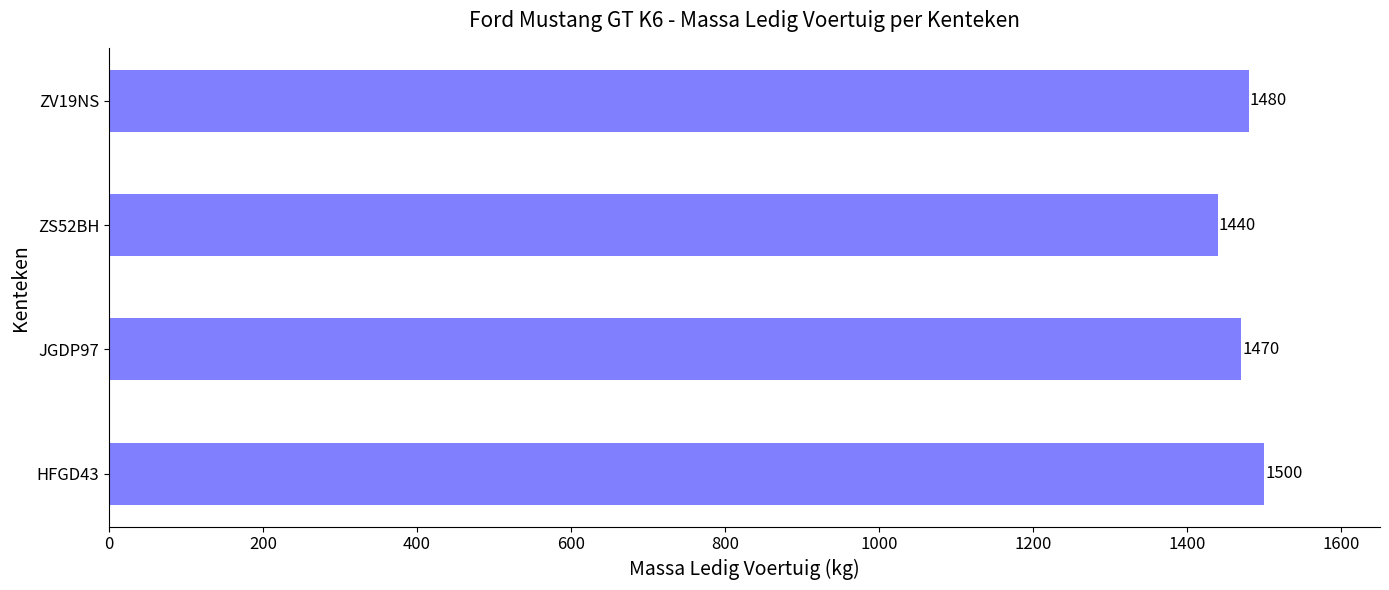

Where is the data nearest to the value 1470?

JGDP97